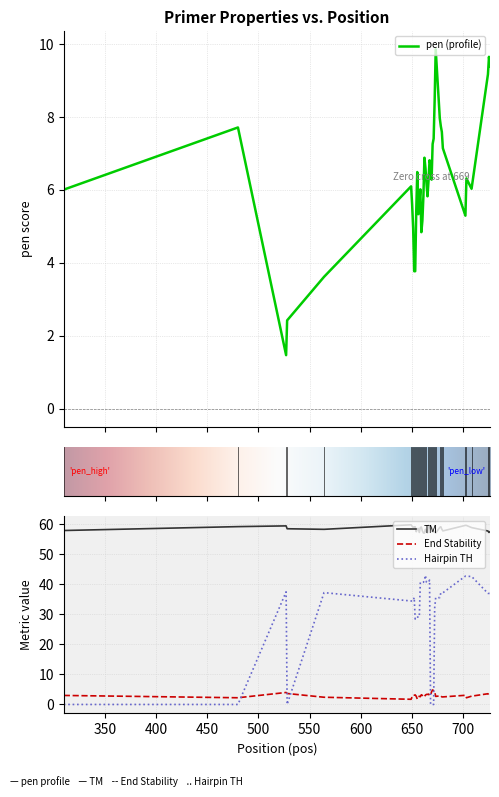

At how many categories does at least one series exceed 17?

40